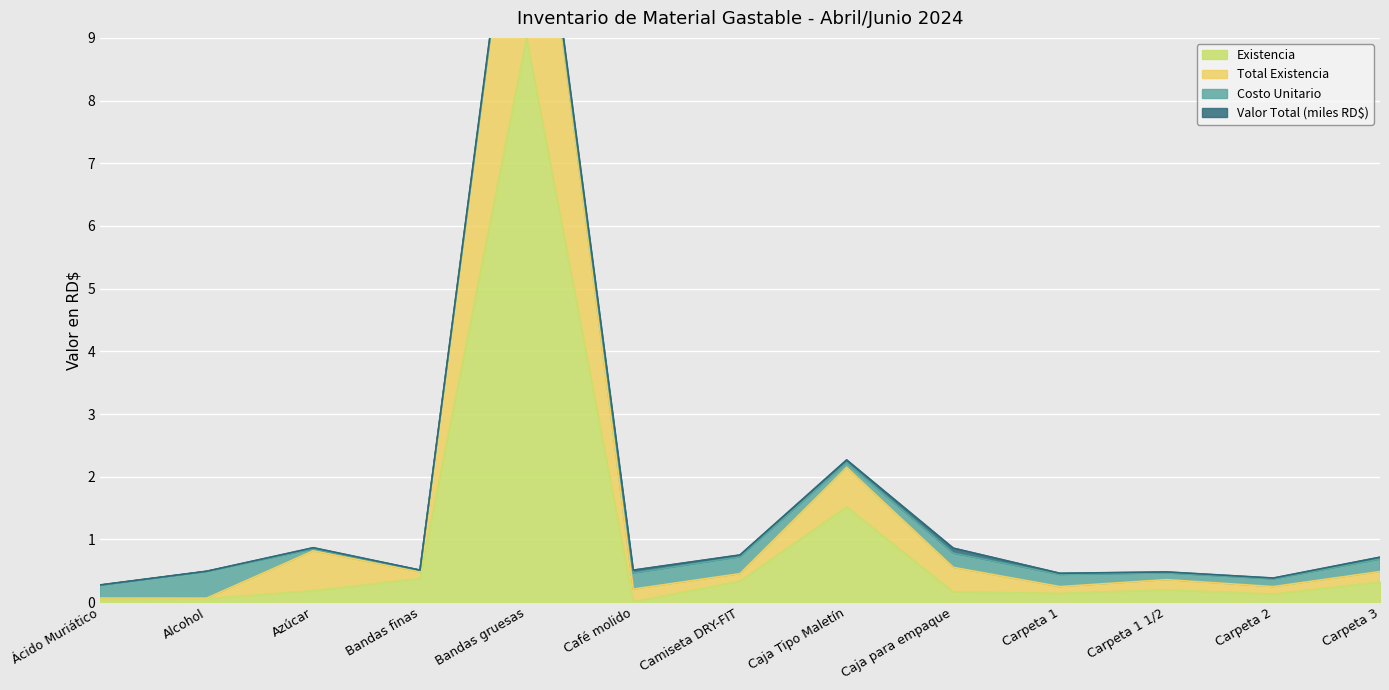

What is the highest value of the Existencia series?

9.0